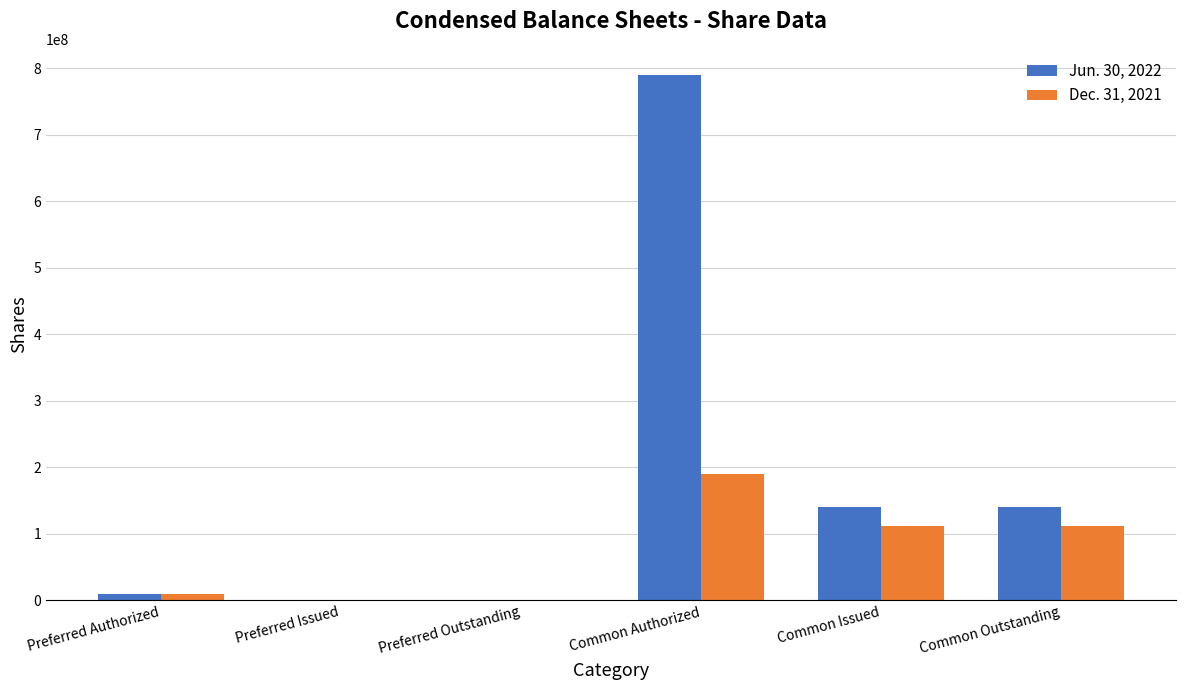

Read the Jun. 30, 2022 value at Common Outstanding.

139955000